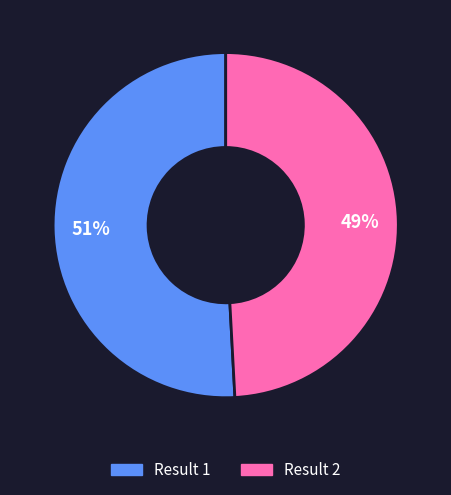

Is there a majority slice in this chart?

Yes